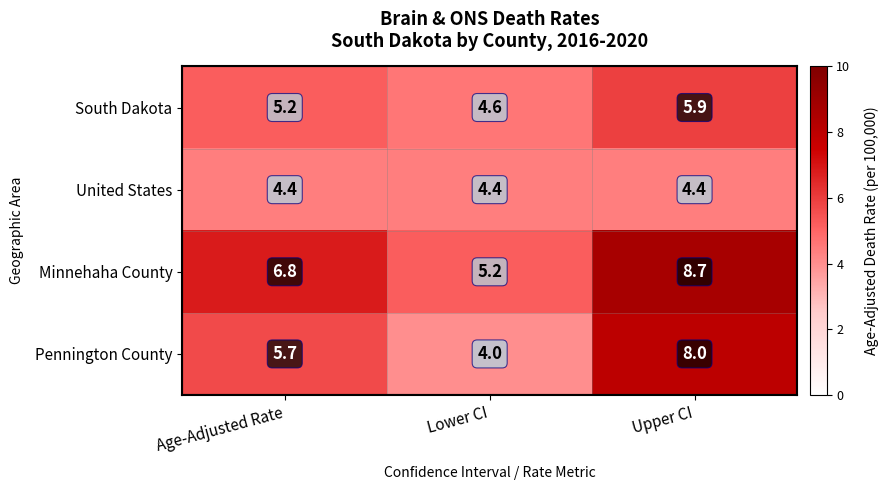

The value of United States at Age-Adjusted Rate is 4.4. True or false?

True